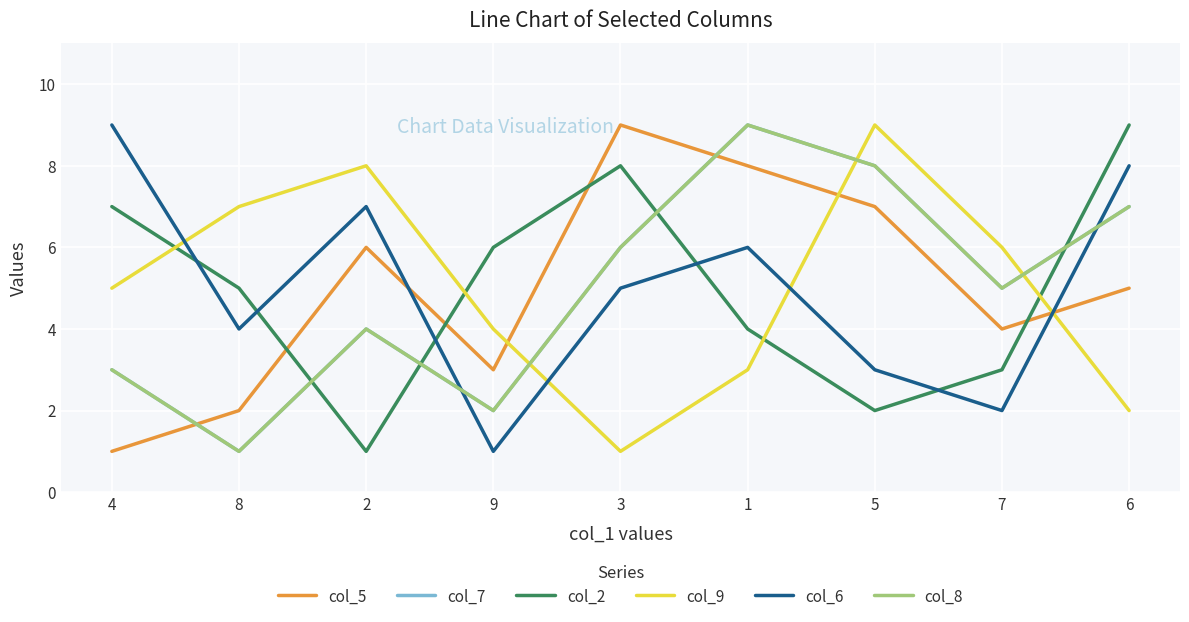

Reading left to right, extract all data points from this chart.

col_5: 1	2	6	3	9	8	7	4	5
col_7: 3	1	4	2	6	9	8	5	7
col_2: 7	5	1	6	8	4	2	3	9
col_9: 5	7	8	4	1	3	9	6	2
col_6: 9	4	7	1	5	6	3	2	8
col_8: 3	1	4	2	6	9	8	5	7